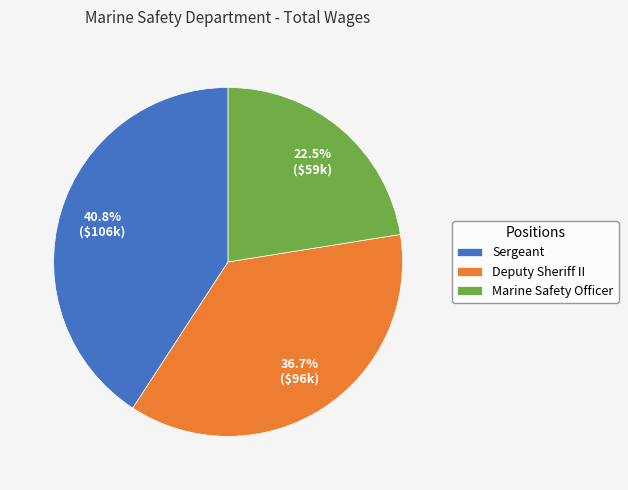

What is the smallest slice in the pie chart?

Marine Safety Officer